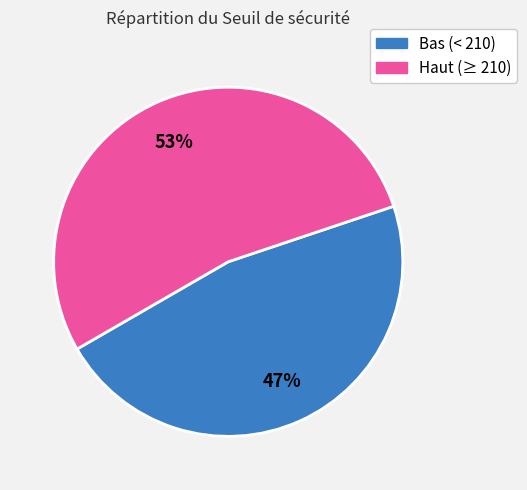

Is there any slice that represents more than half of the pie?

Yes